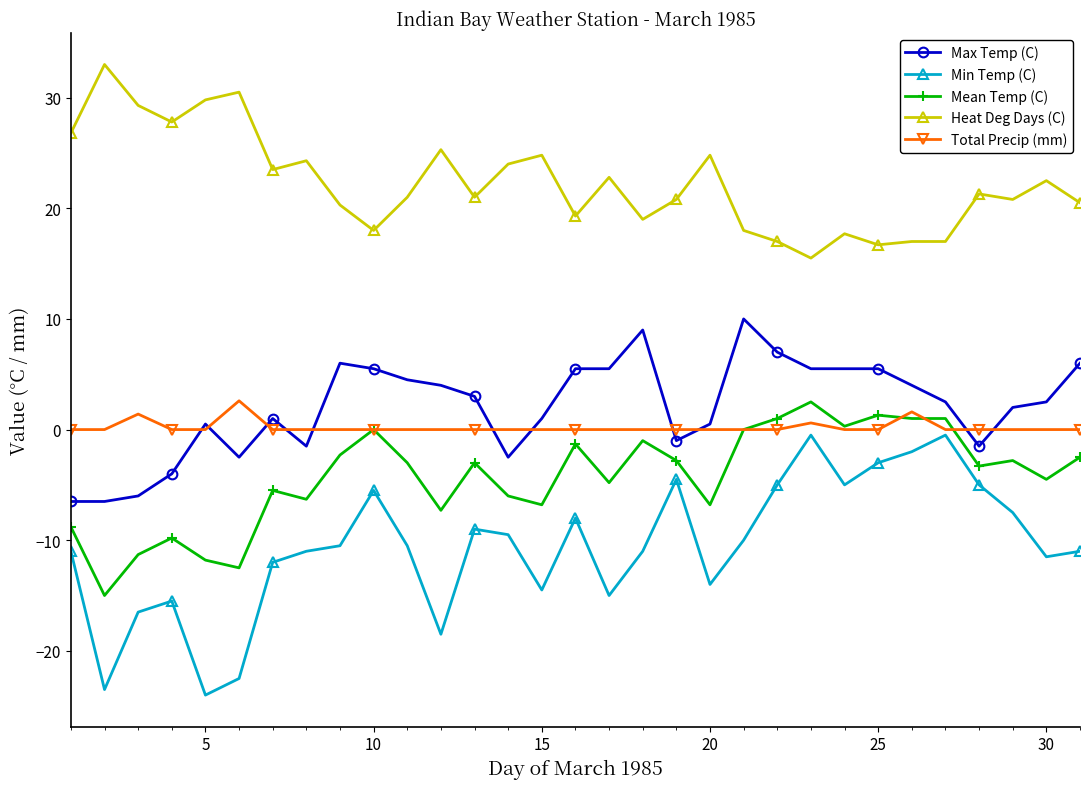

True or false: Heat Deg Days (C) has more than 2 interior local peaks.

True